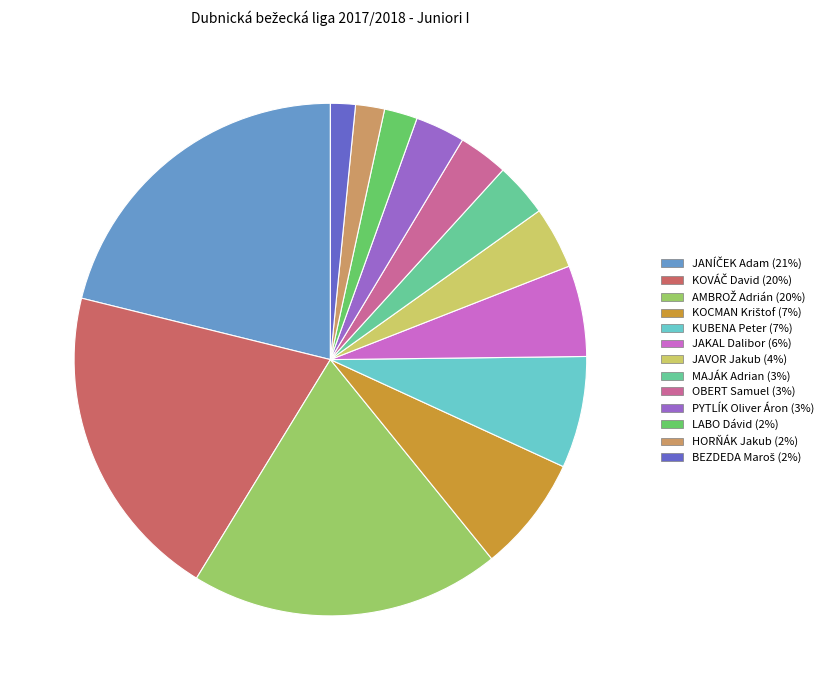

Does any single category account for the majority?

No